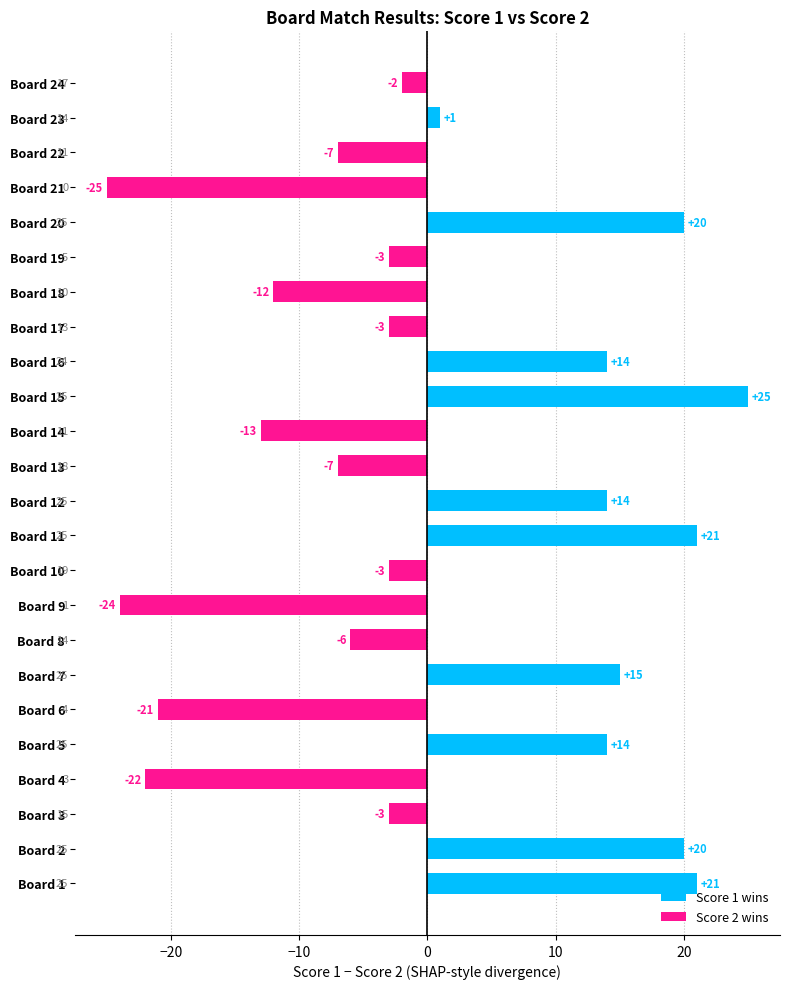

How many distinct data groups are displayed?

1